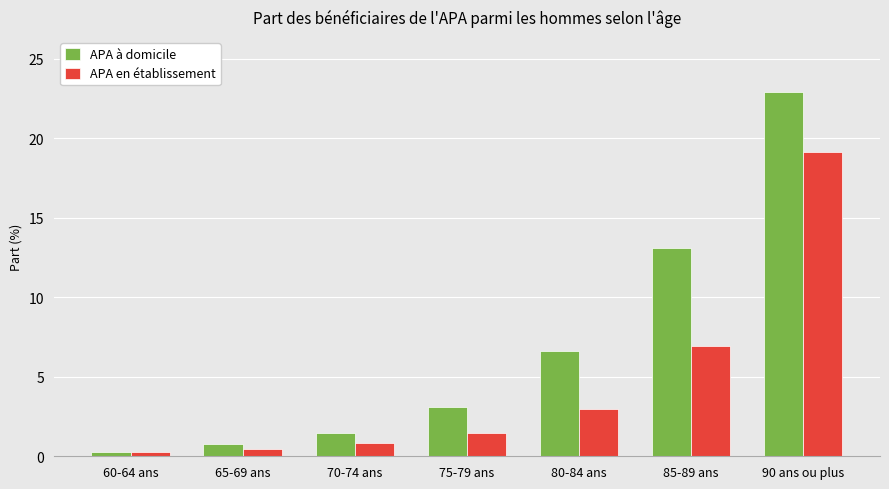

How many categories are shown in the chart?

7